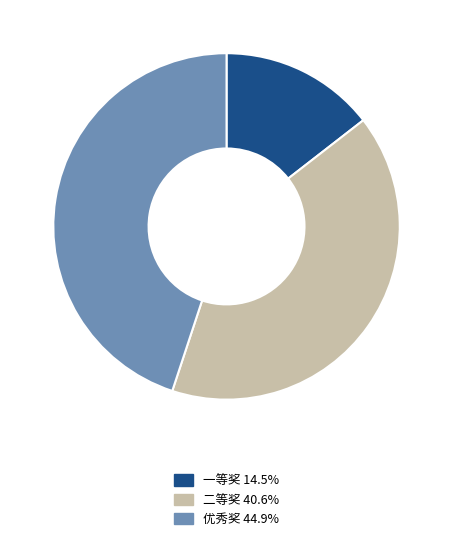

Does 二等奖 represent more than half of the total?

No